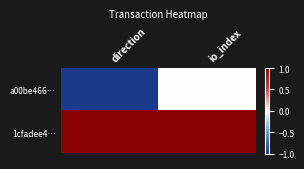

Which category has the highest value across all series?

direction